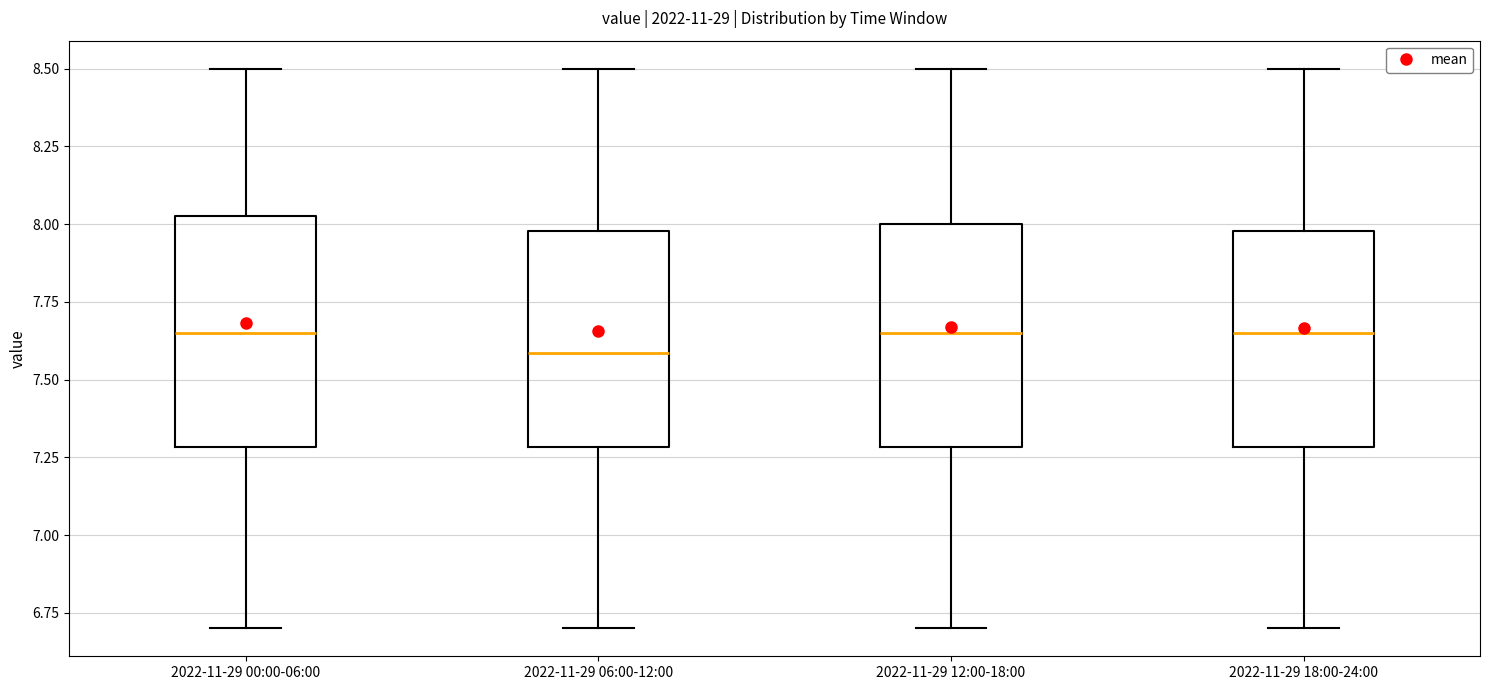

Reading left to right, transcribe this box plot: for each box, give where its median line is, the range the box spans, and where its two whiskers end, as read against the y-axis. The values are not printed on the chart, so give them approximately, as read against the axis.

2022-11-29 00:00-06:00: median 7.65, box 7.30 to 8.05, whiskers 6.70 to 8.50
2022-11-29 06:00-12:00: median 7.60, box 7.30 to 8.00, whiskers 6.70 to 8.50
2022-11-29 12:00-18:00: median 7.65, box 7.30 to 8.00, whiskers 6.70 to 8.50
2022-11-29 18:00-24:00: median 7.65, box 7.30 to 8.00, whiskers 6.70 to 8.50